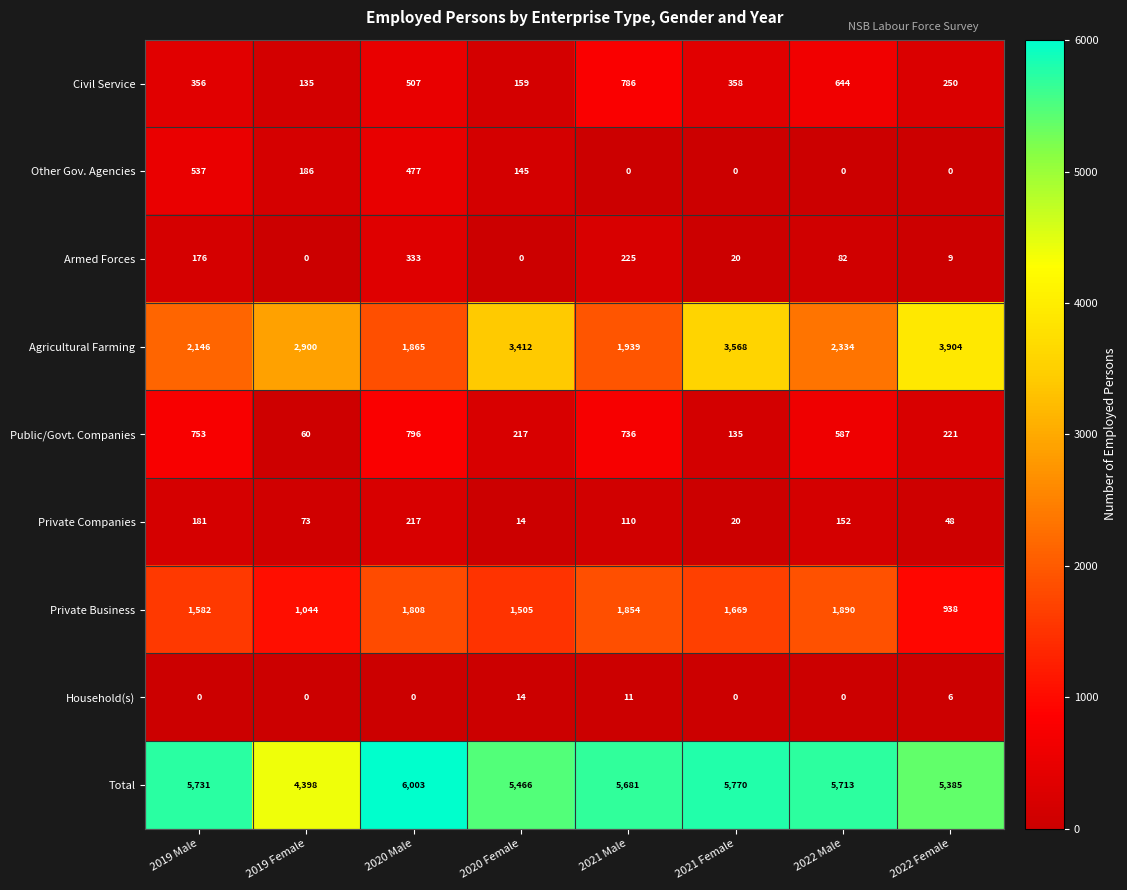

How many distinct data groups are displayed?

9